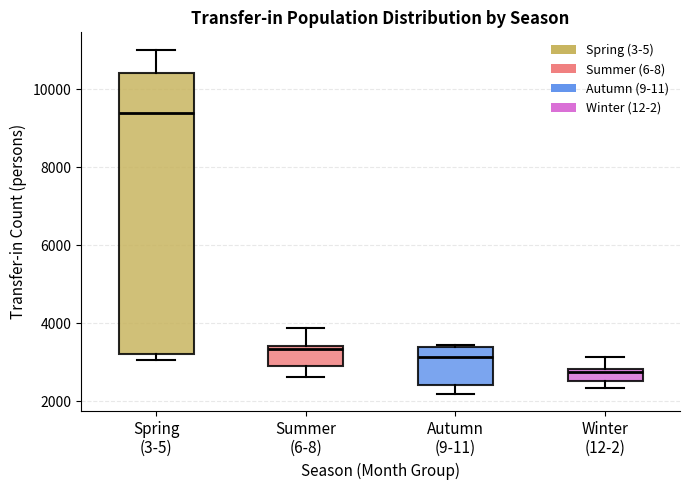

Which box's median line is the lowest?

Winter (12-2)